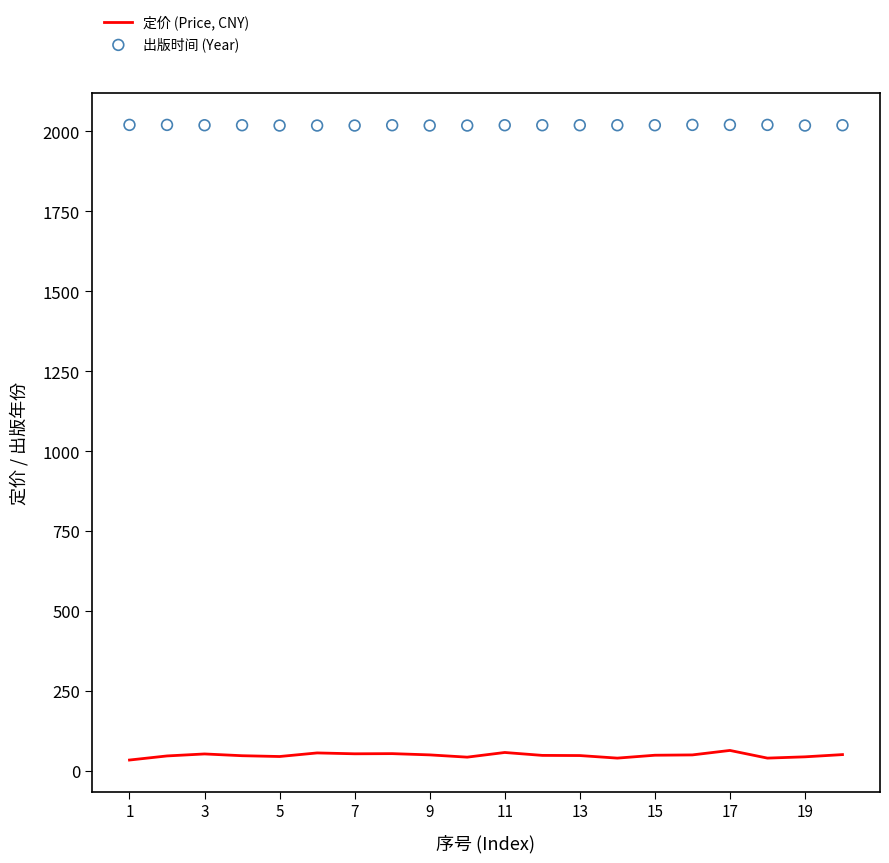

What is the highest value of the 定价 (Price, CNY) series?

65.0